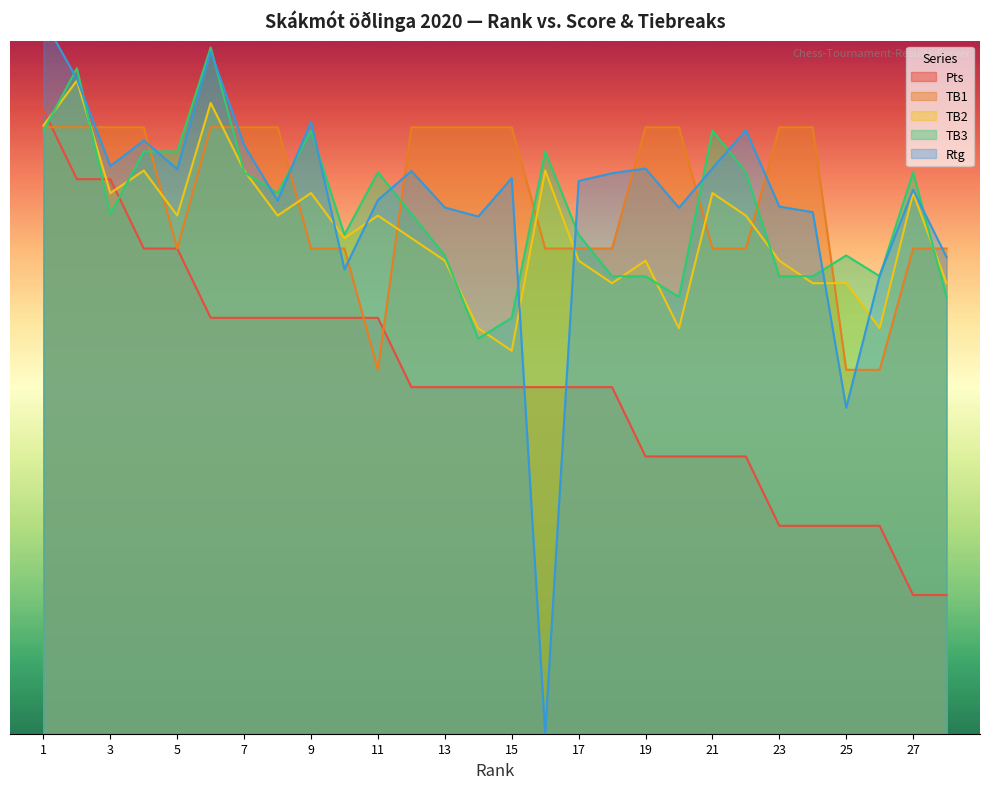

At which label is Rtg closest to 10?

25